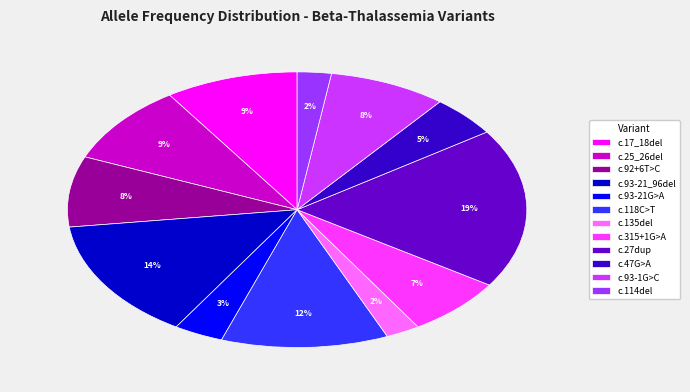

What is the largest slice in the pie chart?

c.27dup